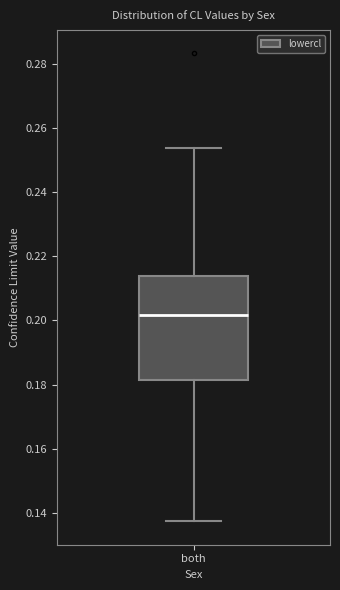

Read this box plot against the y-axis: the position of the median line, the range covered by the box, and the ends of both whiskers. The values are not printed on the chart, so give them approximately, as read against the axis.

median 0.202, box 0.182 to 0.214, whiskers 0.138 to 0.254